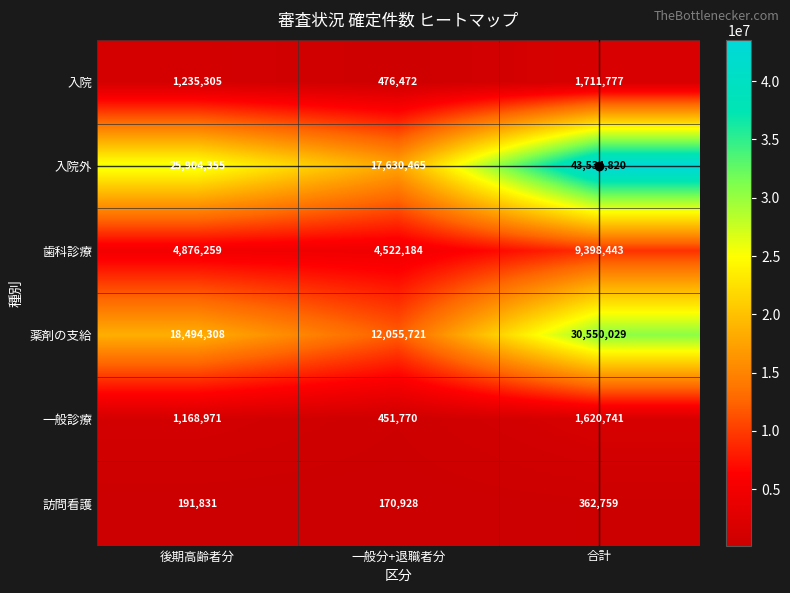

What is the sum of the 薬剤の支給 values at 後期高齢者分 and 一般分+退職者分?

30550029